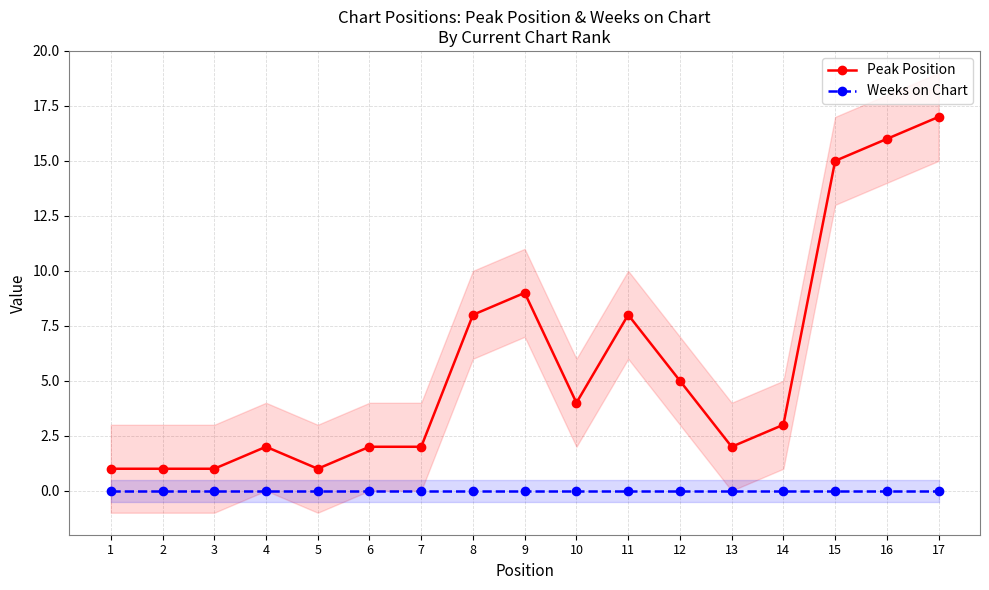

Rank the series at 13 from lowest to highest value.

Weeks on Chart, Peak Position